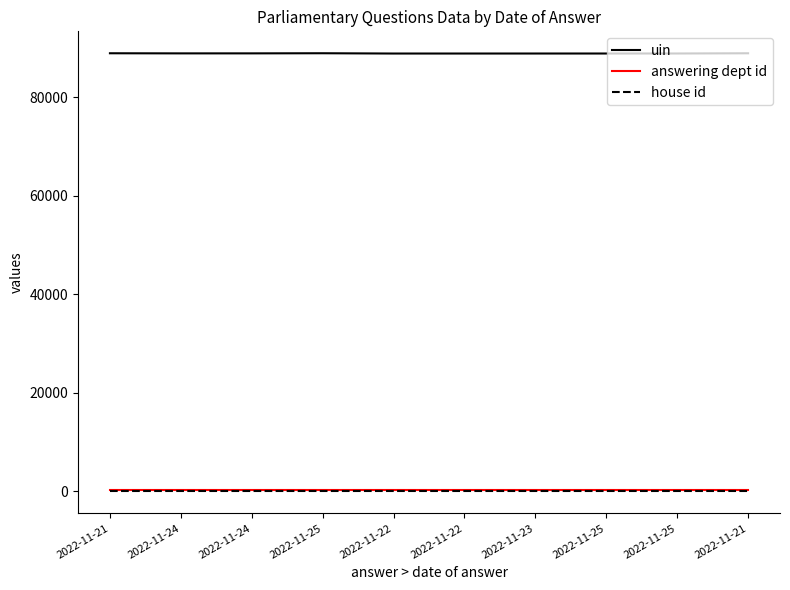

What is the value of the uin point at the 3rd from the left?

88891